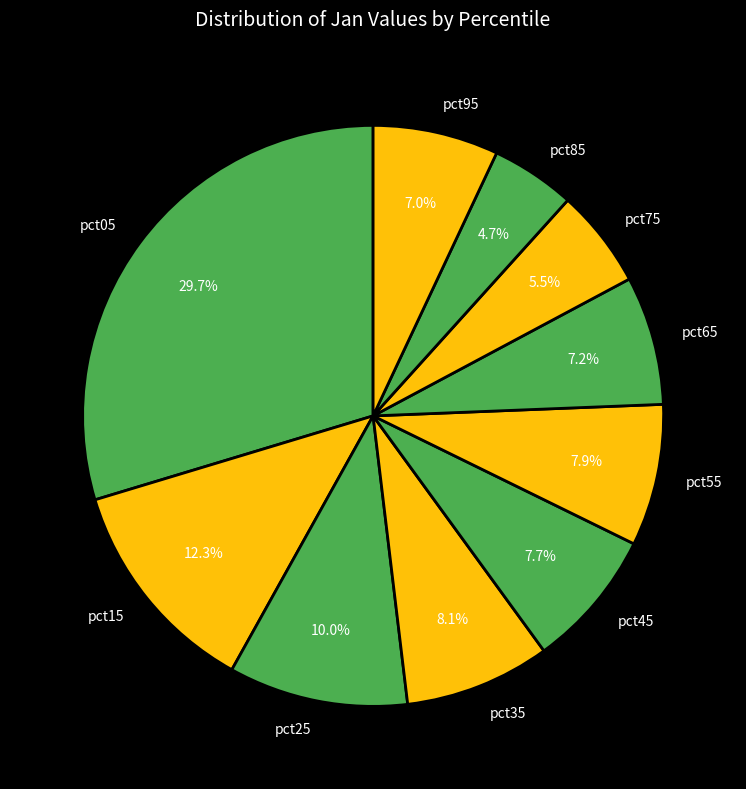

Which category has the smallest portion of the pie?

pct85